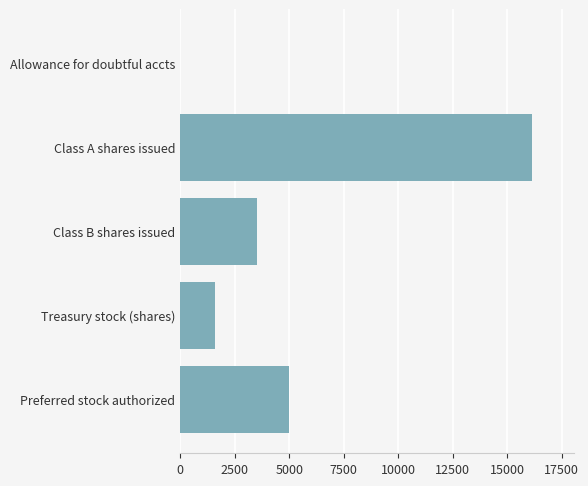

True or false: the data shows 6017.8 at Class B shares issued.

False